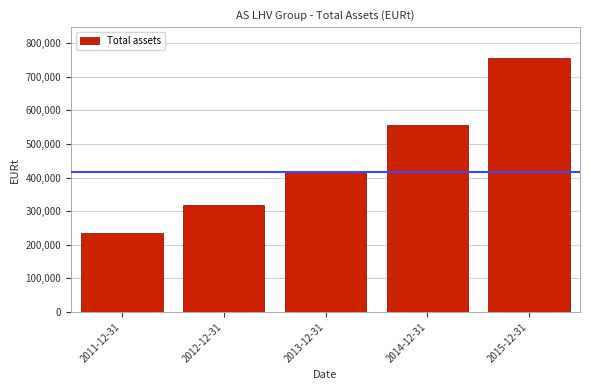

Reading right to left, extract all data points from this chart.

757125.0	555690.2	415367.5	317294.1	234590.0